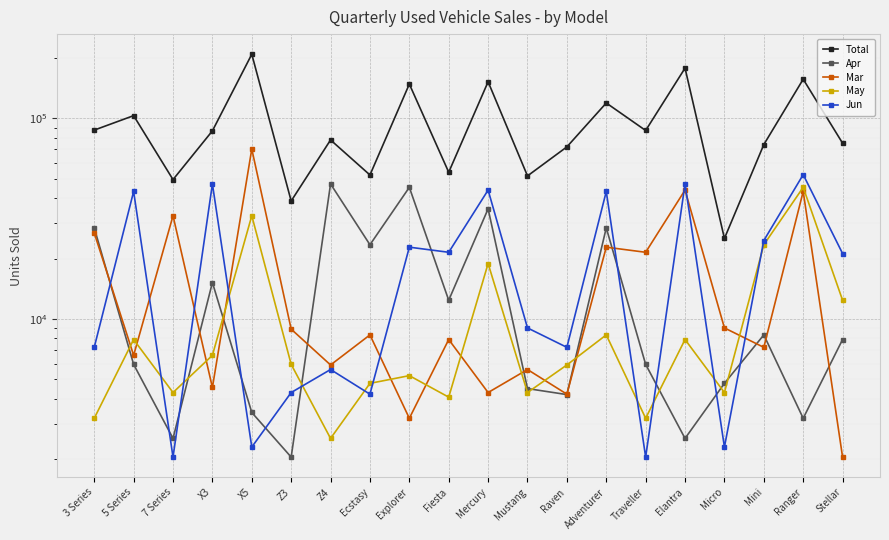

The May series shows 11523 at X3. True or false?

False